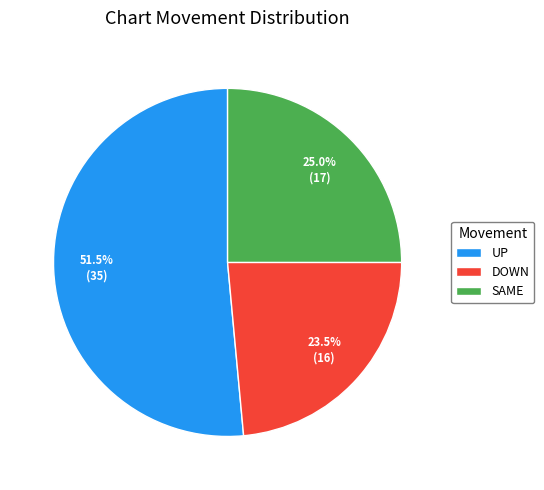

Is there any slice that represents more than half of the pie?

Yes